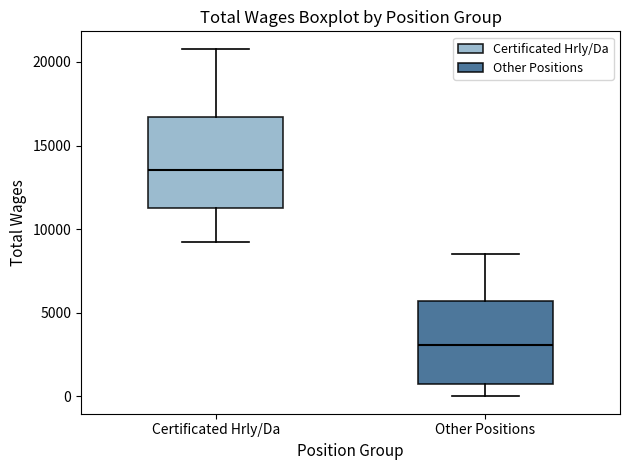

Which box is the tallest, from its lower edge to its upper edge?

Certificated Hrly/Da